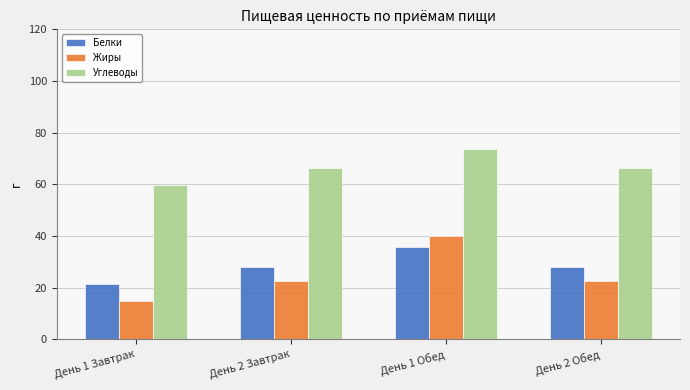

Between День 1 Обед and День 2 Обед, which series saw the biggest shift?

Жиры